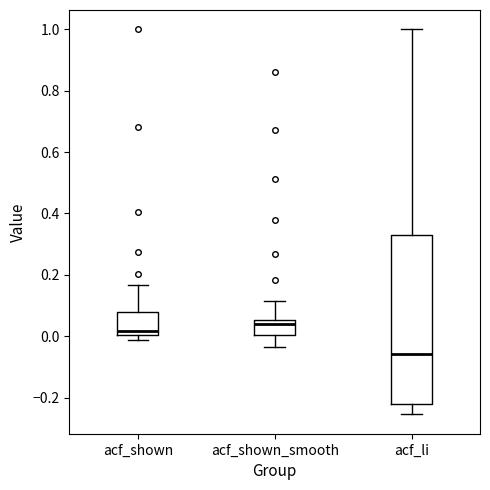

Which box is the tallest, from its lower edge to its upper edge?

acf_li